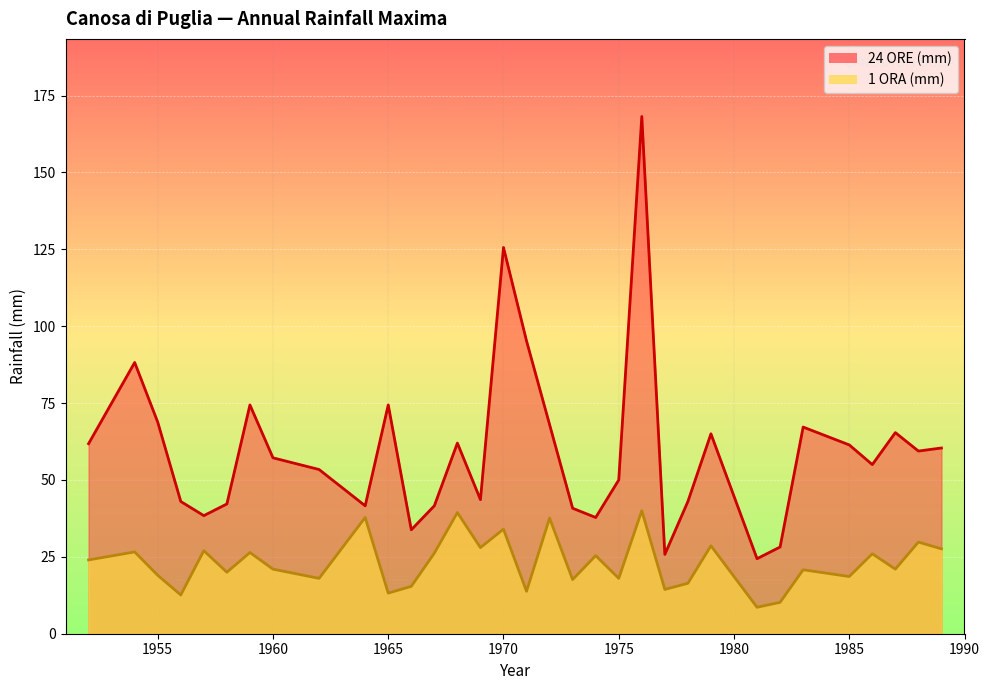

What is the lowest value of the 1 ORA (mm) series?

8.6